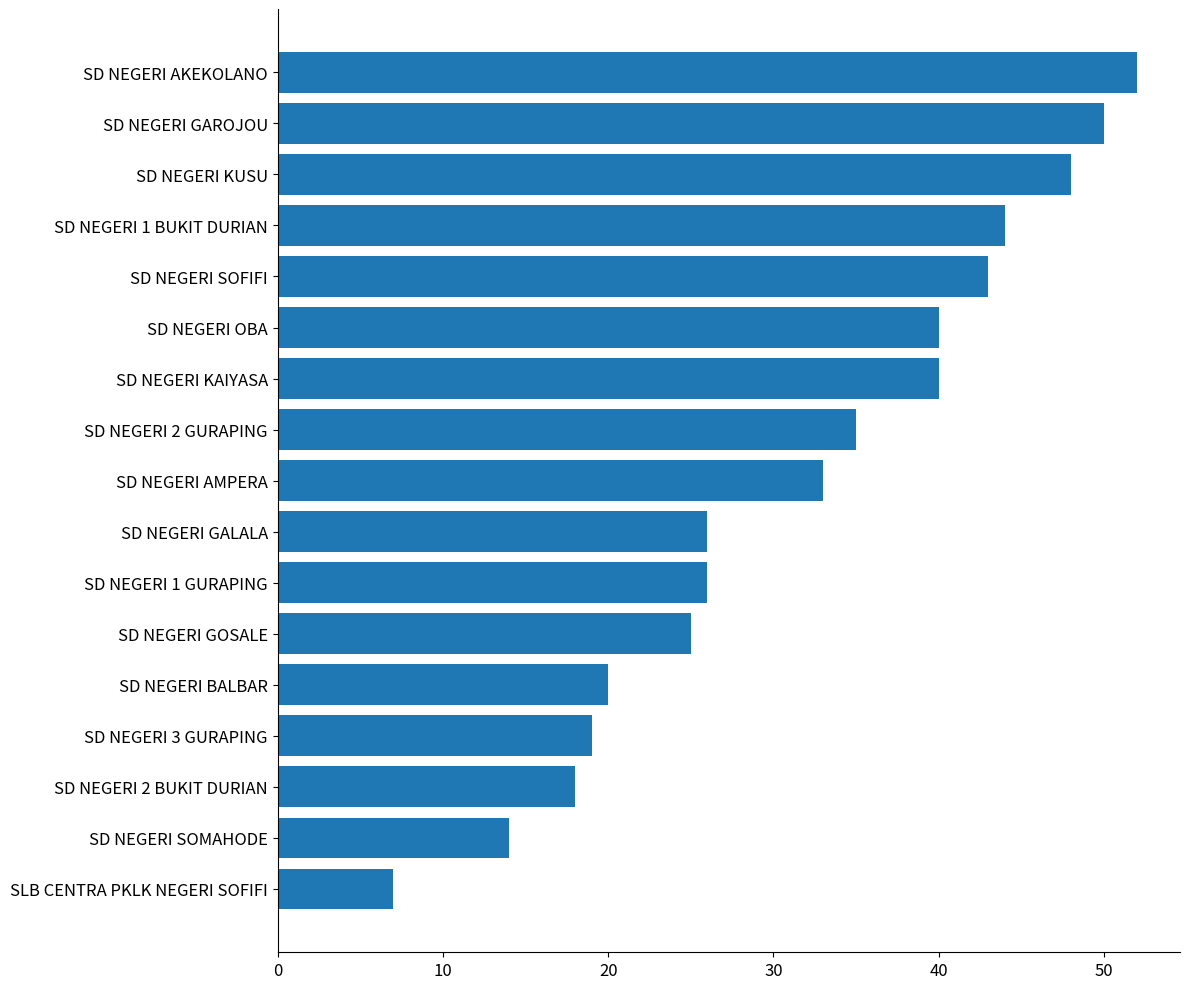

Between SD NEGERI 2 GURAPING and SD NEGERI SOMAHODE, which is larger?

SD NEGERI 2 GURAPING